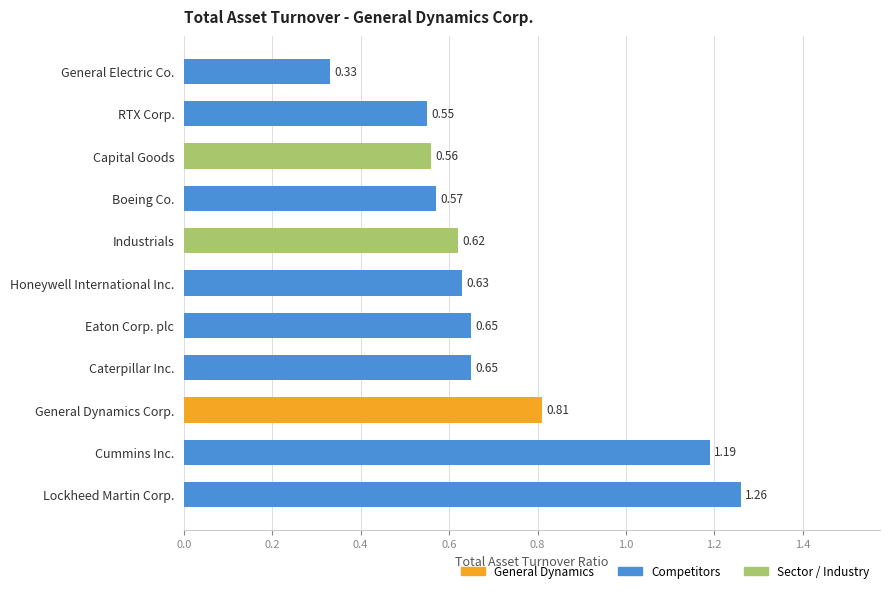

Between Eaton Corp. plc and Capital Goods, which is larger?

Eaton Corp. plc